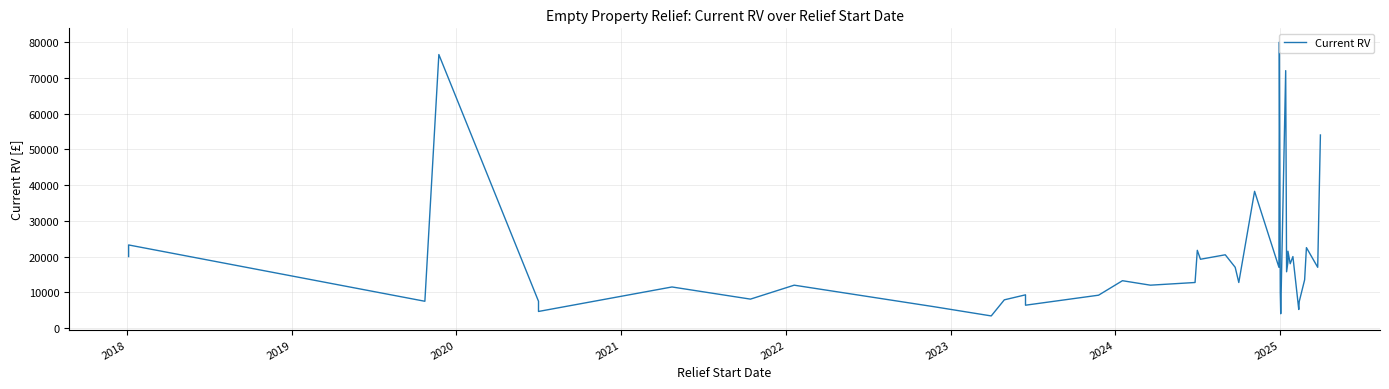

Reading left to right, what are all the values shown in this chart?

20000	23250	7500	76500	7500	4650	11500	8100	12000	6000	3400	7900	9300	6400	9200	13250	12000	12750	21750	19250	20500	17000	12750	38250	17000	80000	10000	4000	72000	15750	18500	21500	18000	20000	5200	7400	13500	22500	17000	54000